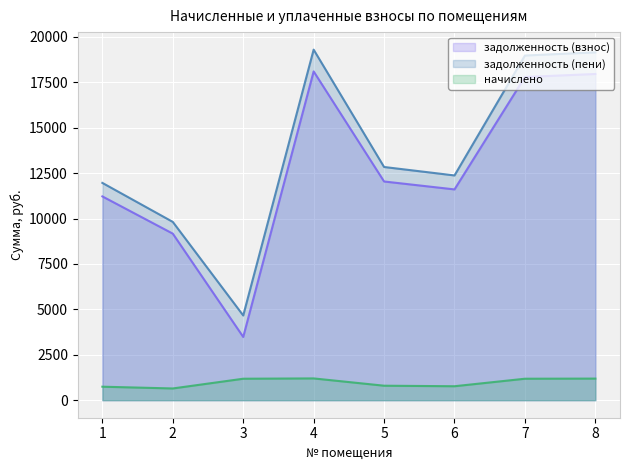

Reading left to right, extract all data points from this chart.

задолженность (взнос): 11222.2	9171.6	3483.3	18104.4	12043.9	11607.4	17797.6	17963.2
задолженность (пени): 11965.5	9817.9	4665.5	19303.6	12841.7	12376.2	18979.8	19153.0
начислено: 743.3	646.4	1182.2	1199.2	797.8	768.8	1182.2	1189.9